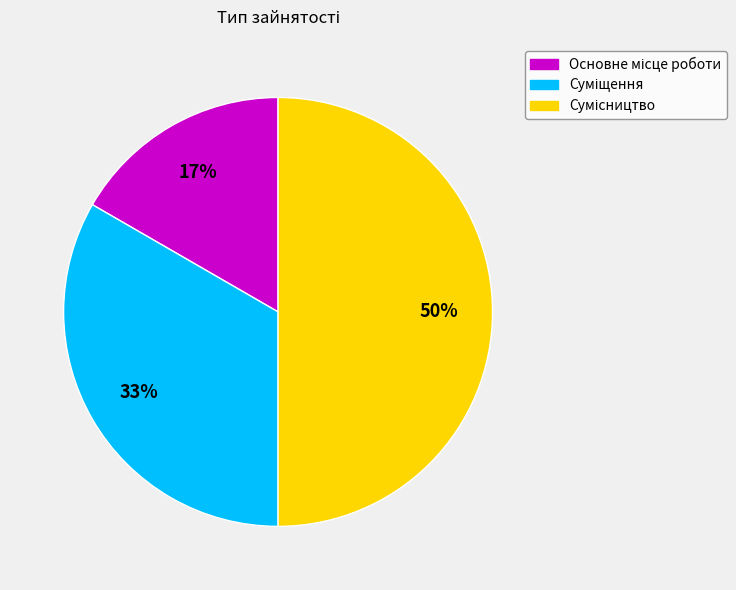

Count the number of slices in the pie.

3